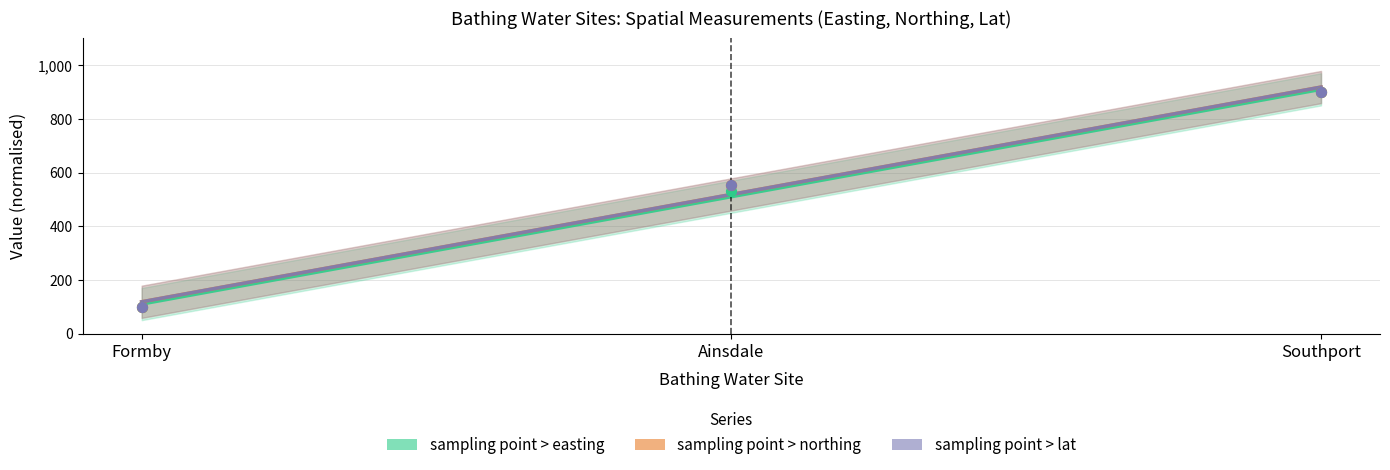

Which series reaches the minimum Y coordinate?

sampling point > easting